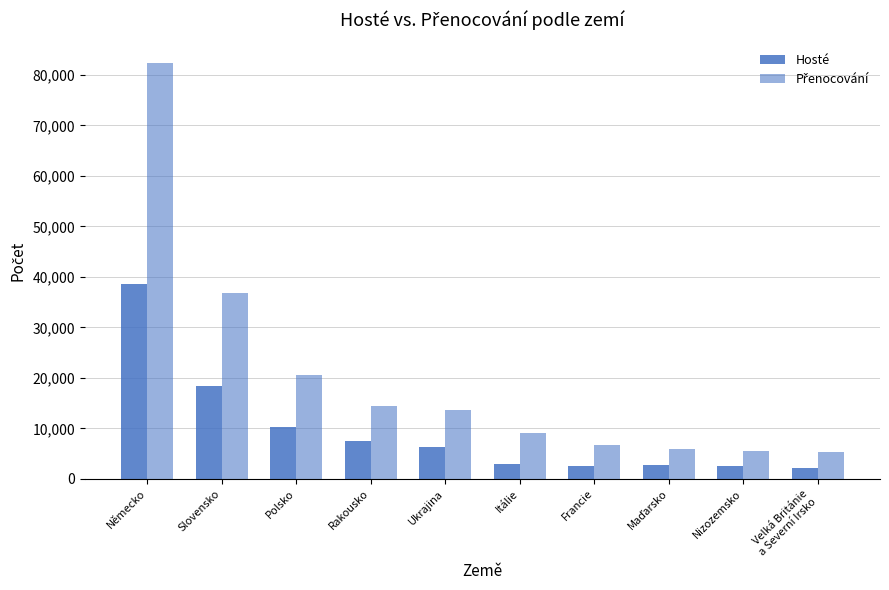

How many distinct data groups are displayed?

2